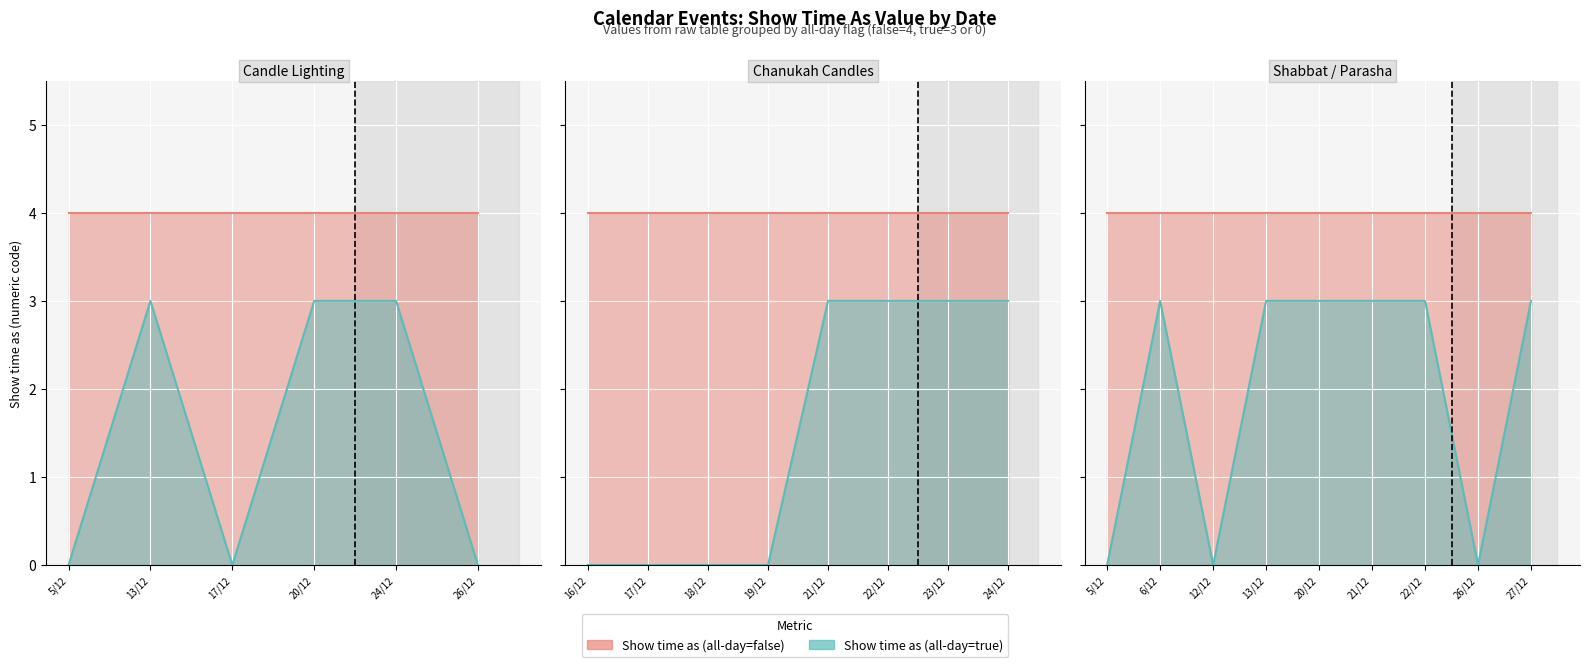

True or false: Show time as (all-day=false) and Show time as (all-day=true) cross at least once.

False